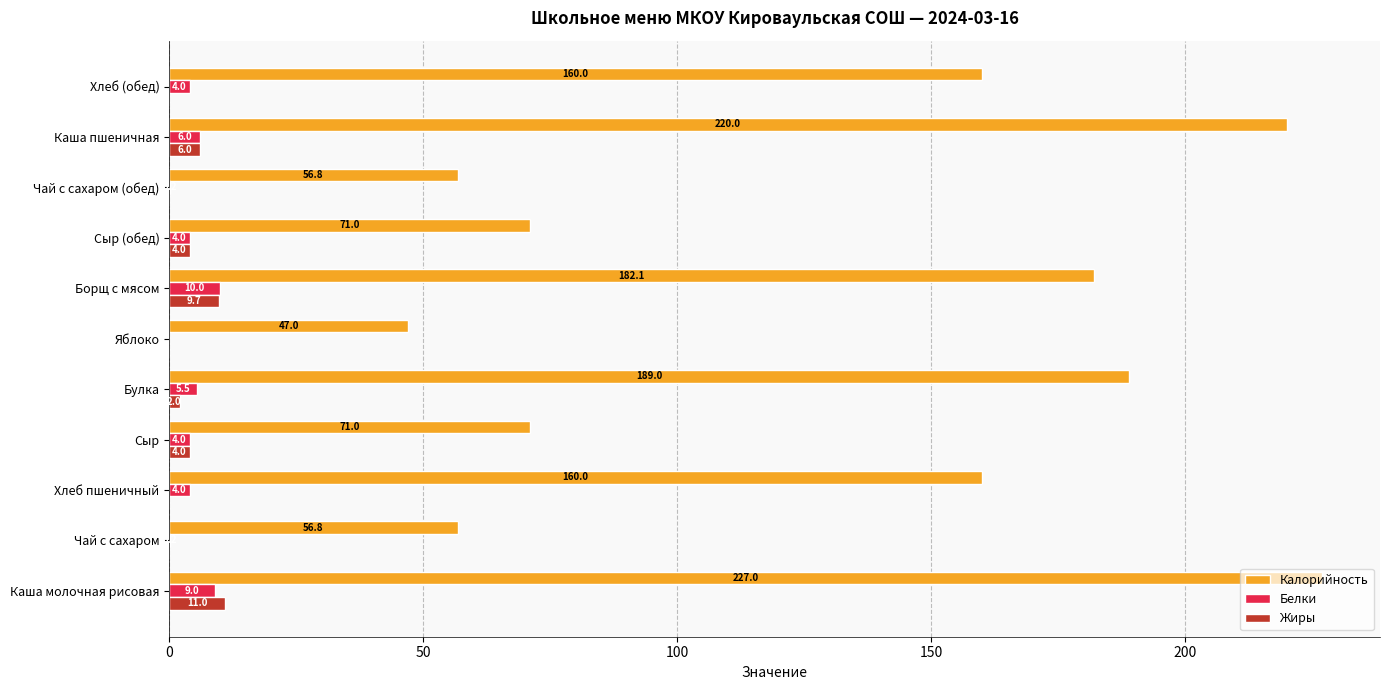

Between Чай с сахаром and Сыр, which series saw the biggest shift?

Калорийность